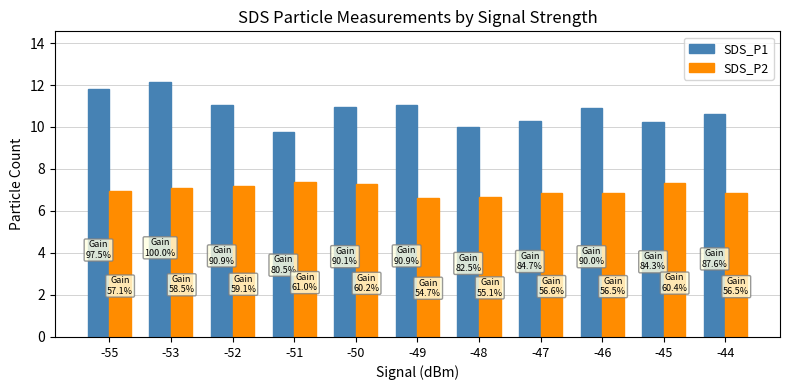

How many groups of bars are there?

11